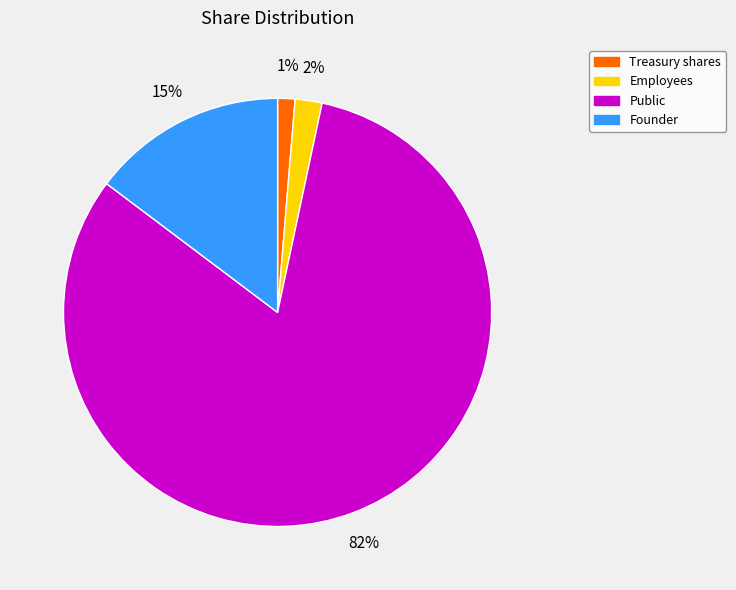

To the nearest percent, what is the difference between the Employees and Public slice percentages?

80%